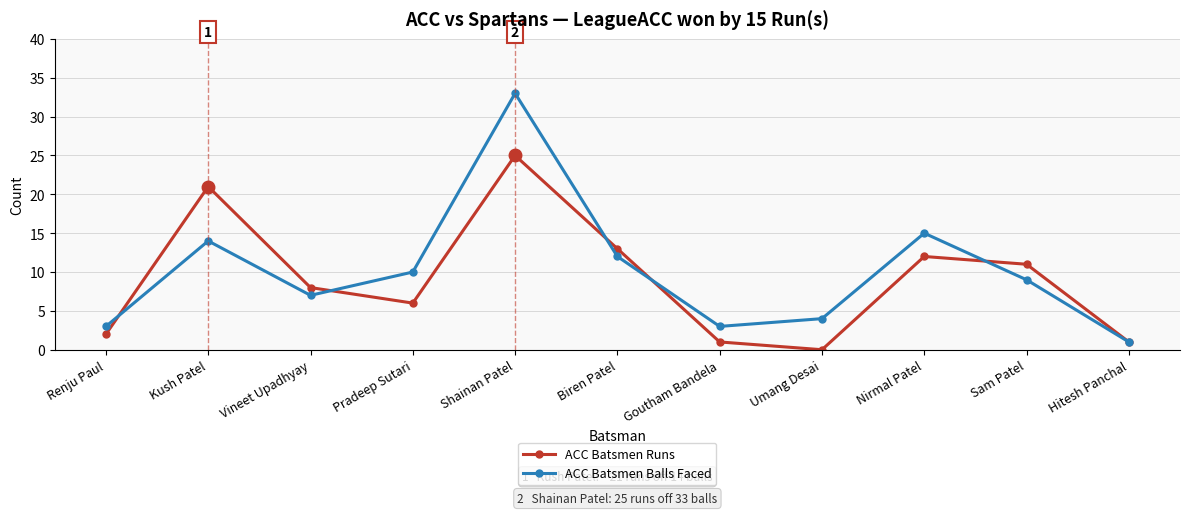

What is the label of the 5th point from the right?

Goutham Bandela